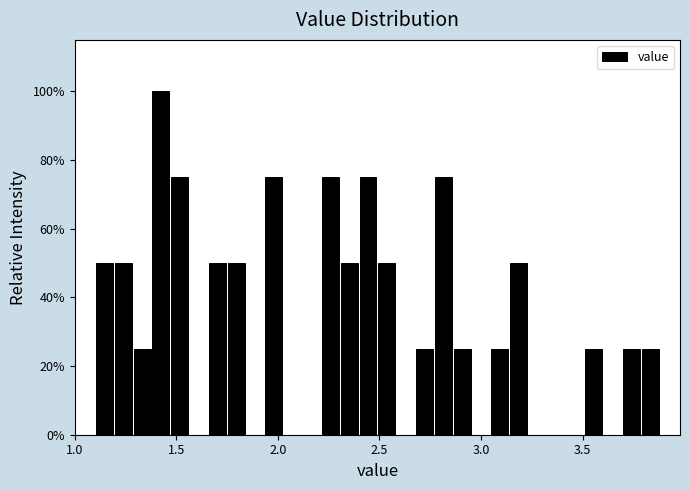

Around what value on the x-axis is the tallest bar? Give the approximate position of its centre, as read against the axis.

1.40